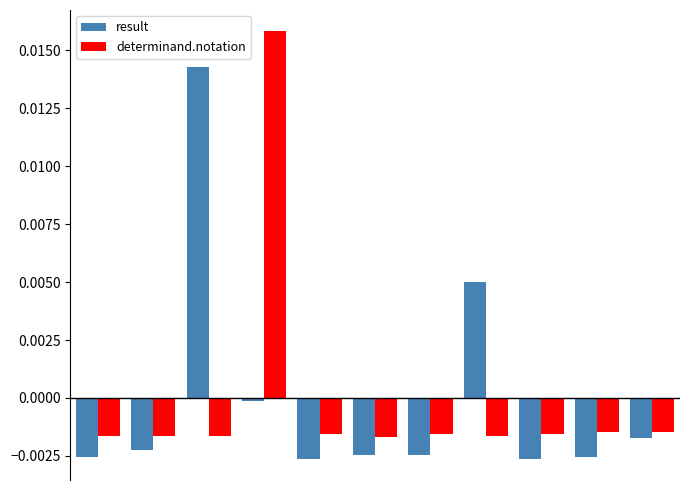

Rank the series by their maximum value, from lowest to highest.

result, determinand.notation